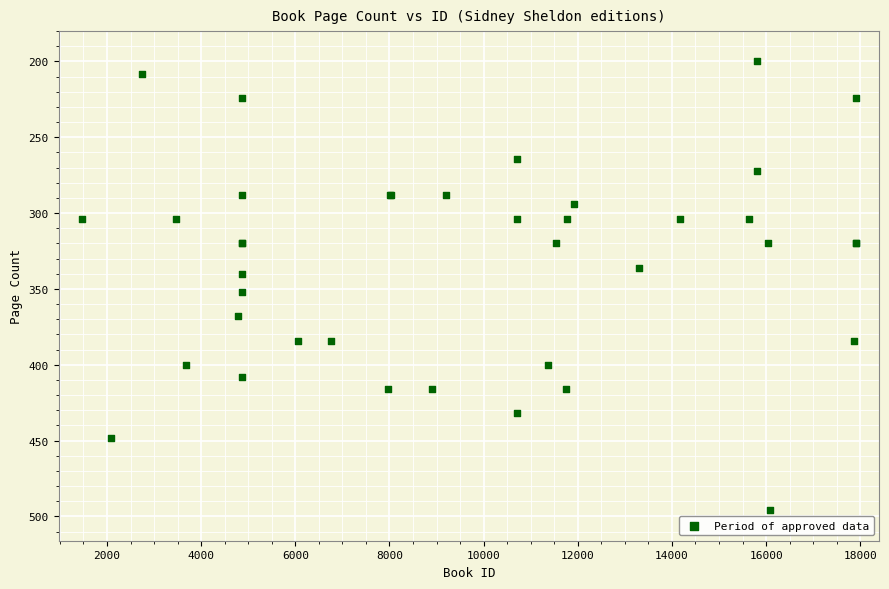

What Y value in the scatter plot is closest to 348?

352